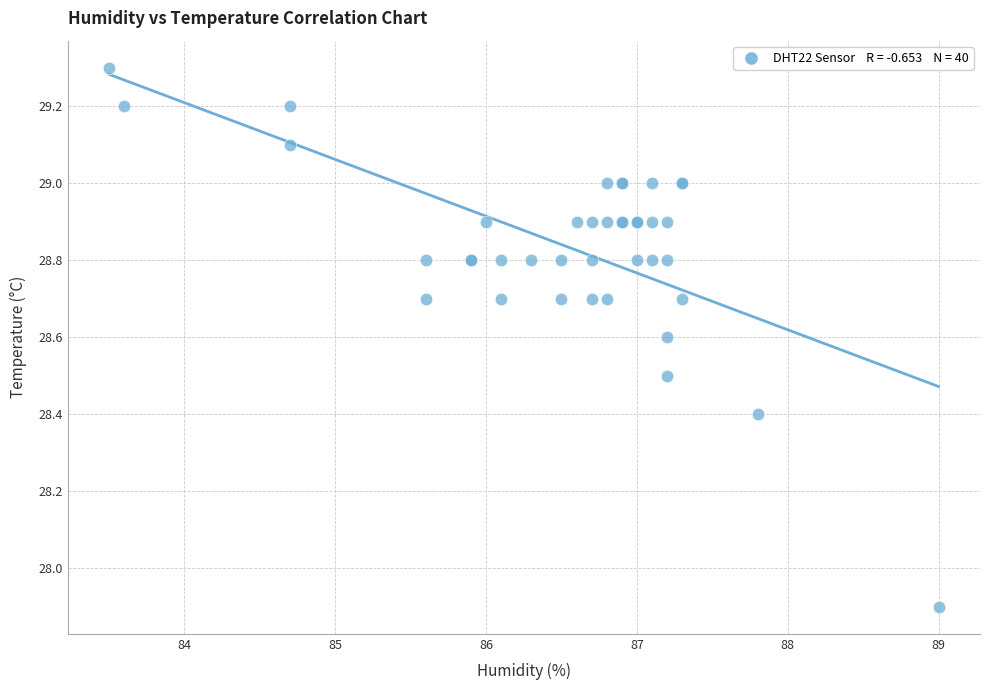

What Y value in the scatter plot is closest to 28?

27.9